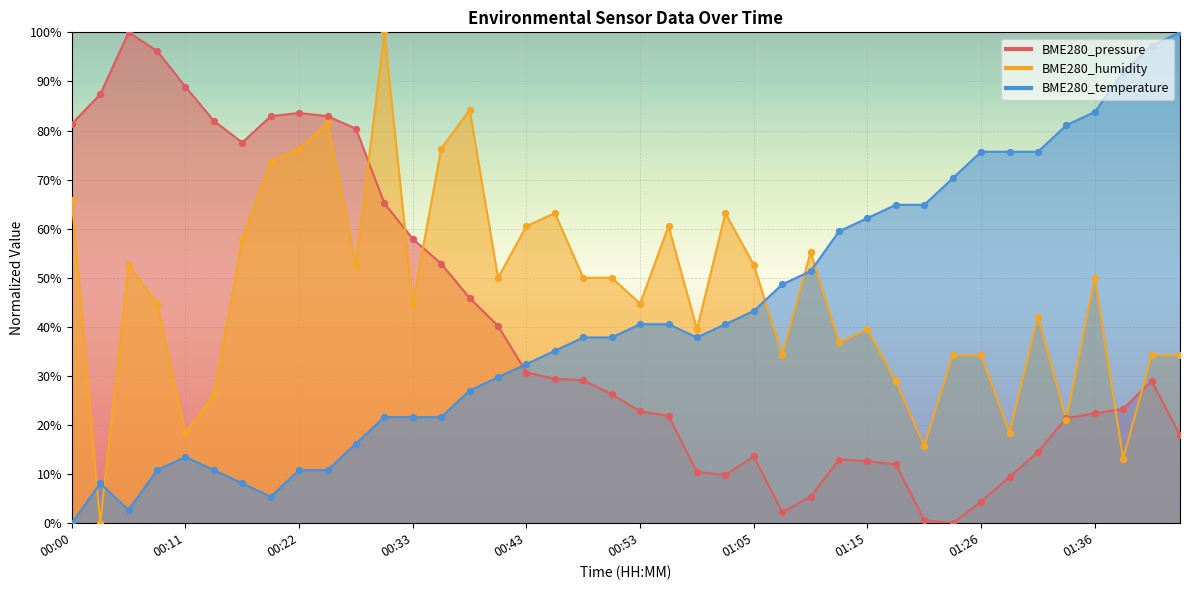

Which series has the largest total across all categories?

BME280_humidity